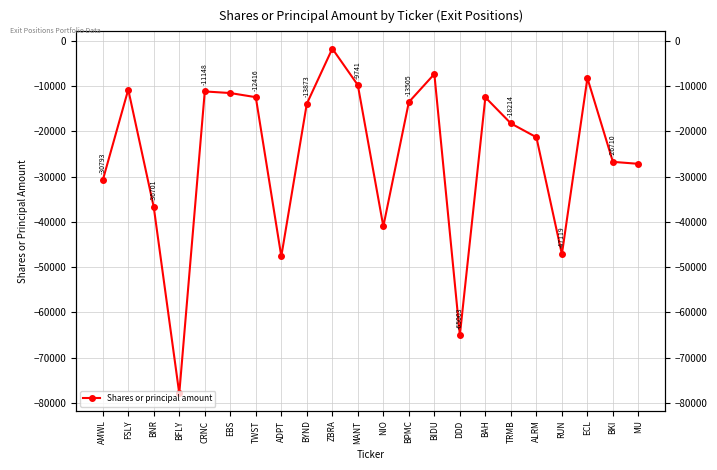

What value does the data have at ALRM?

-21270